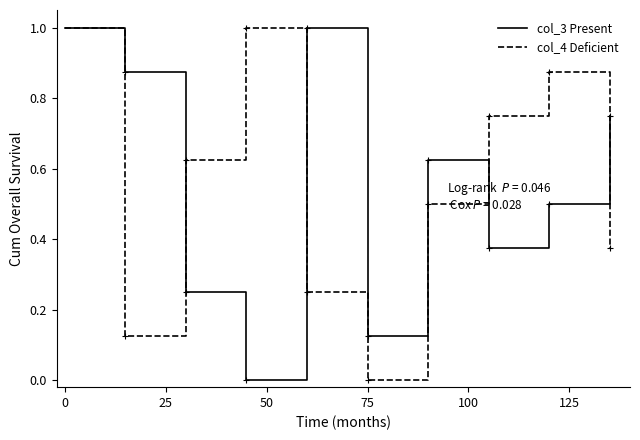

The value of col_3 Present at 0 is 0.6. True or false?

False